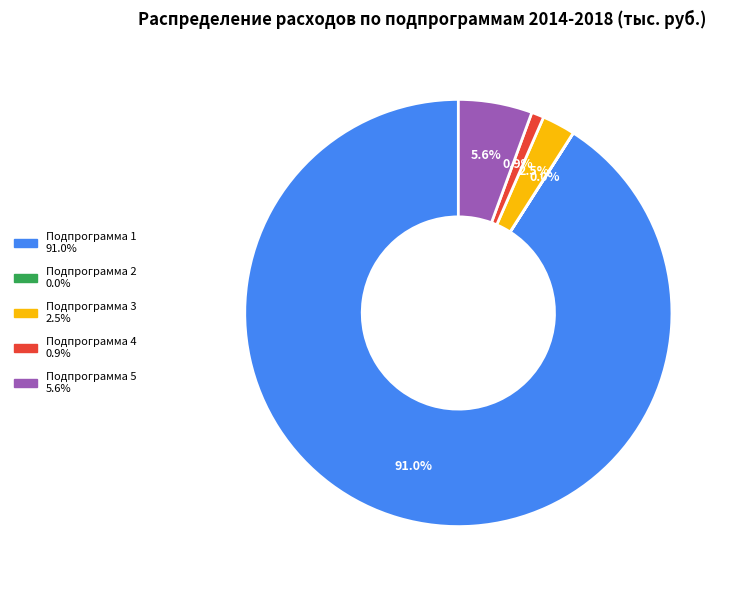

Which category accounts for the majority?

Подпрограмма 1